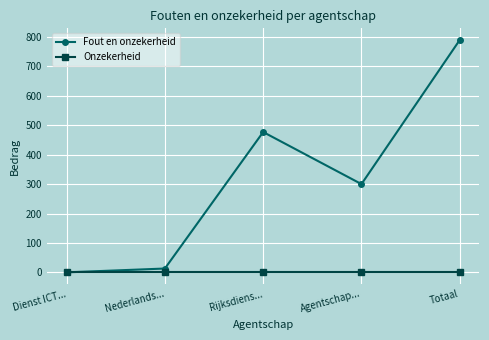

What is the difference between the second highest and second lowest values in the Fout en onzekerheid series?

464